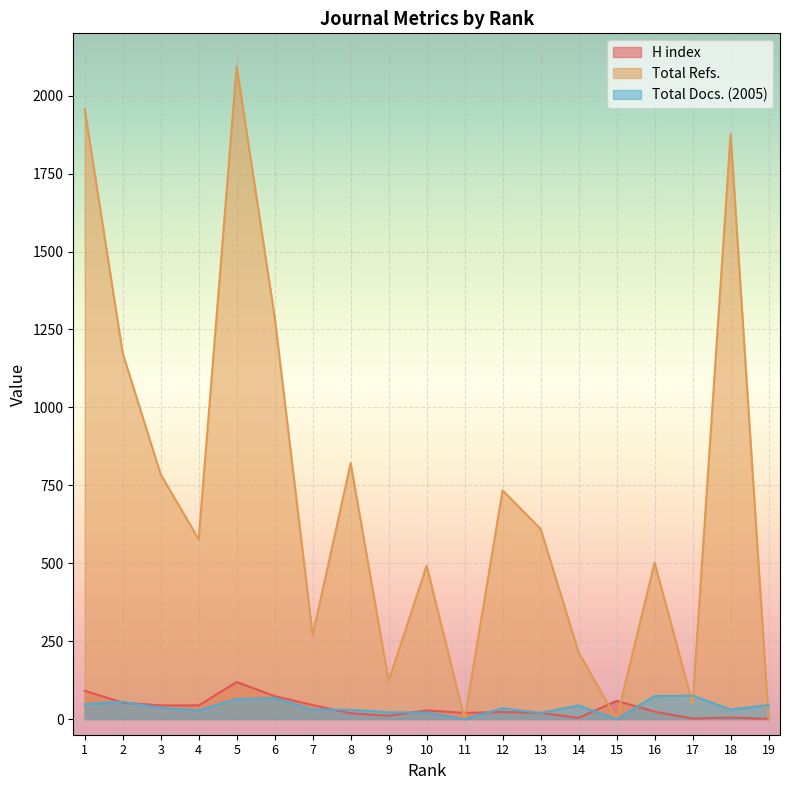

What is the value of the H index point at the 17th from the left?

2